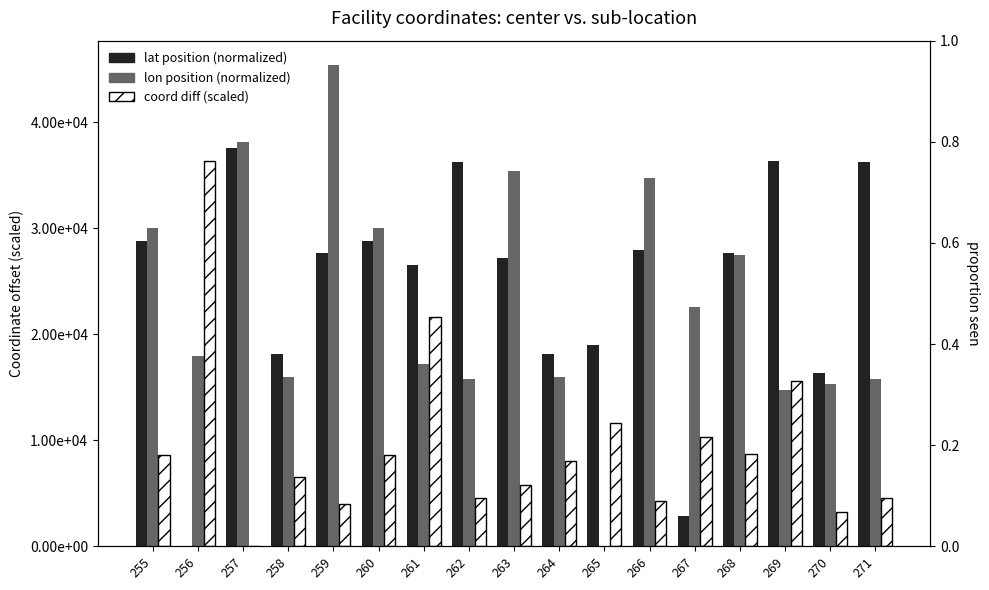

What is the sum of all lon position (normalized) values?

392407.0